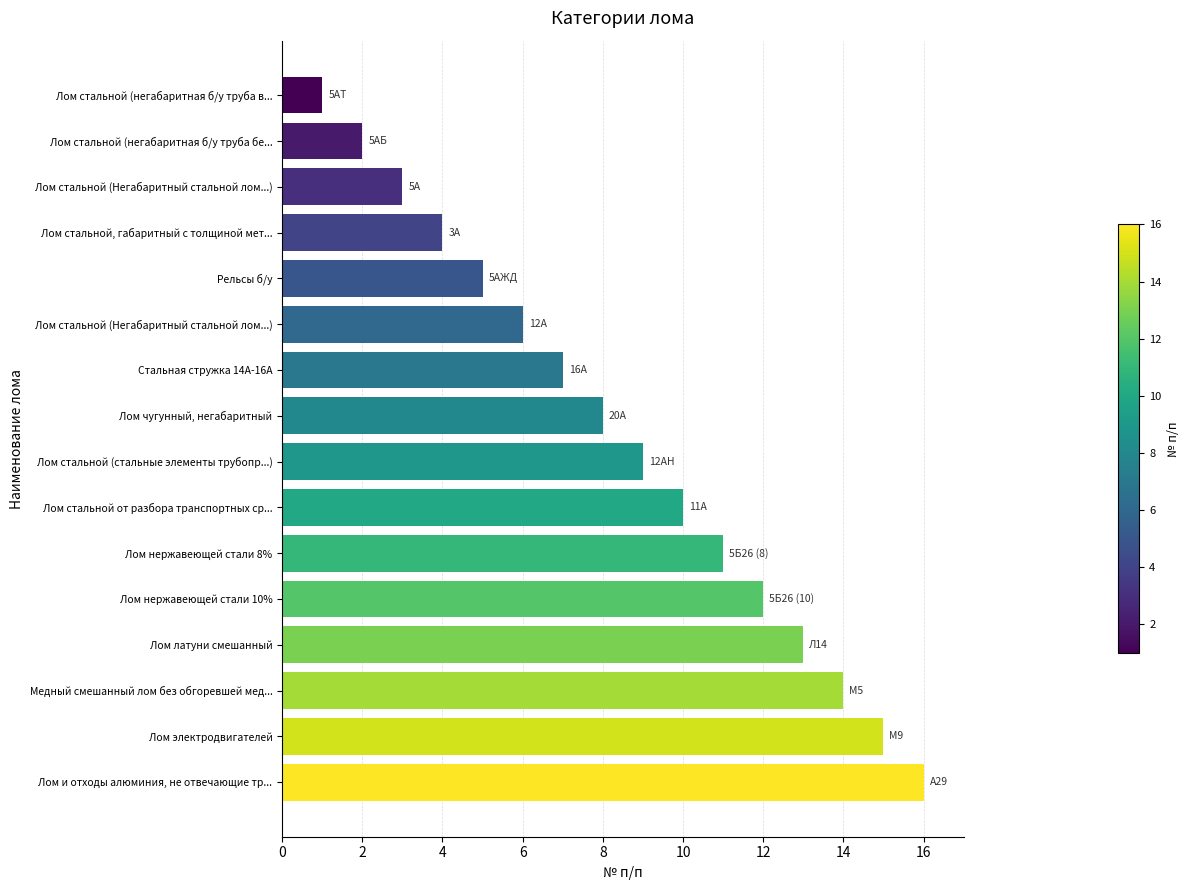

Which category has the highest value across all series?

Лом и отходы алюминия, не отвечающие тр...